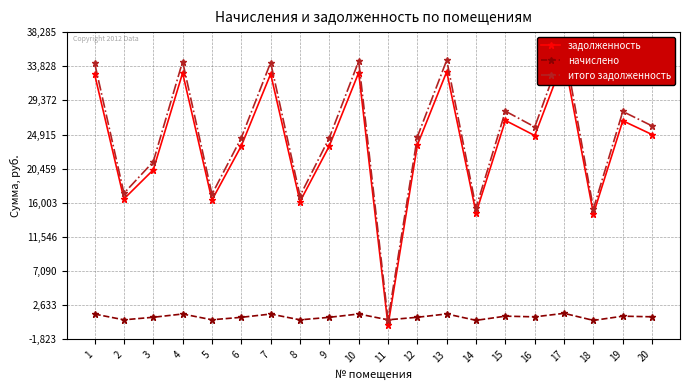

What are all the series names shown in the legend?

задолженность, начислено, итого задолженность